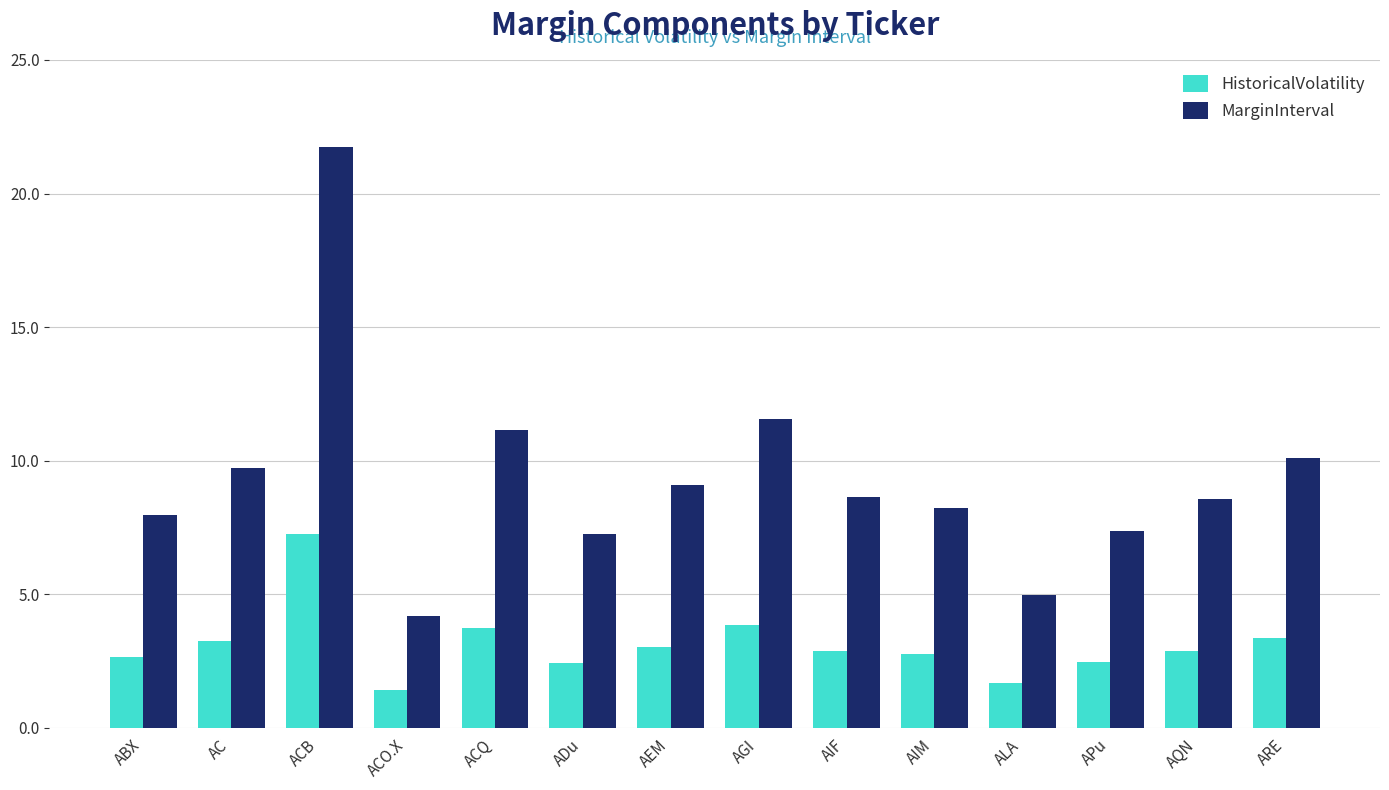

The MarginInterval series shows 4.2 at APu. True or false?

False